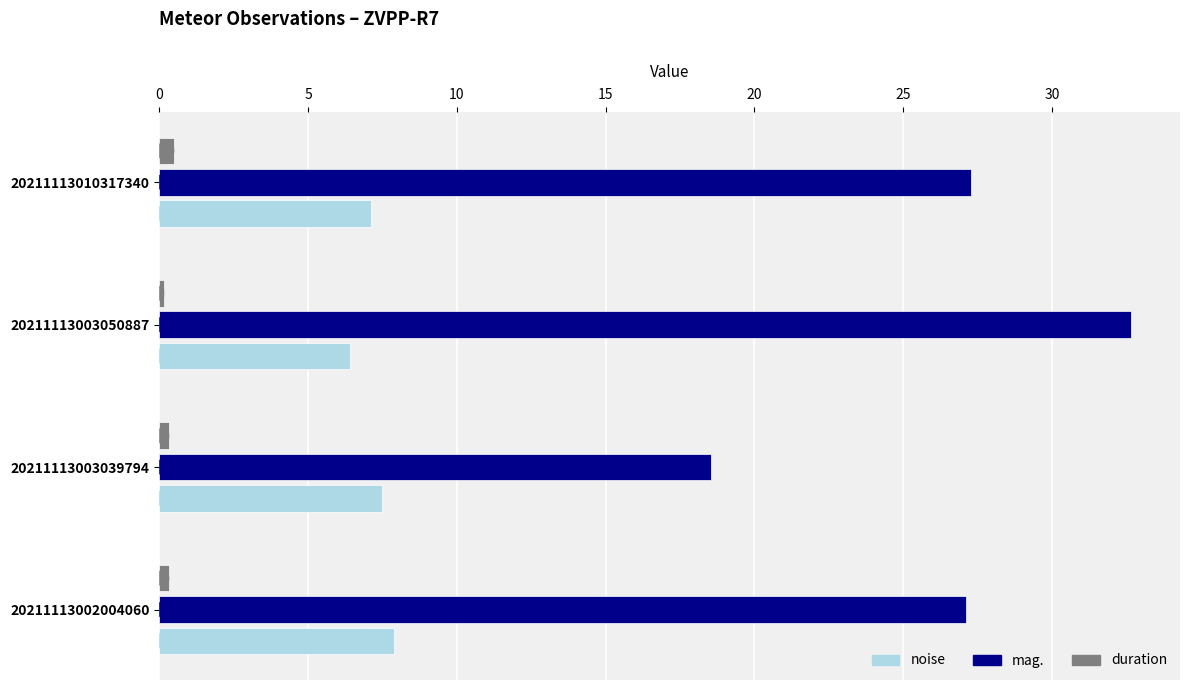

Rank the series by their average value, from lowest to highest.

duration, noise, mag.